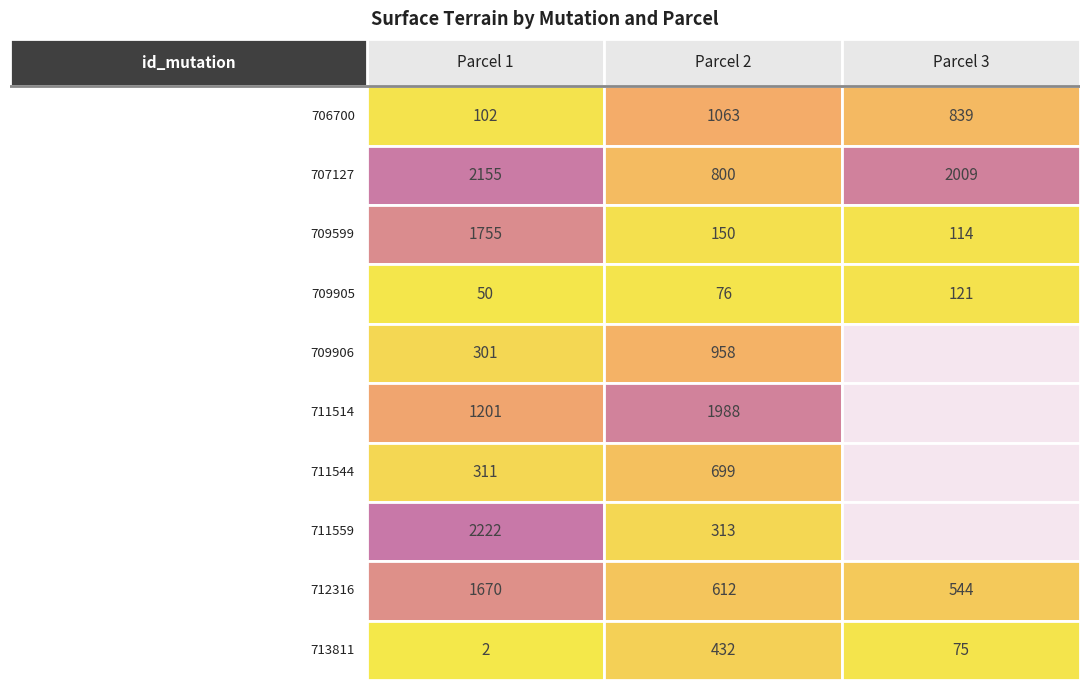

What is the sum of all 2021-707127 values?

4964